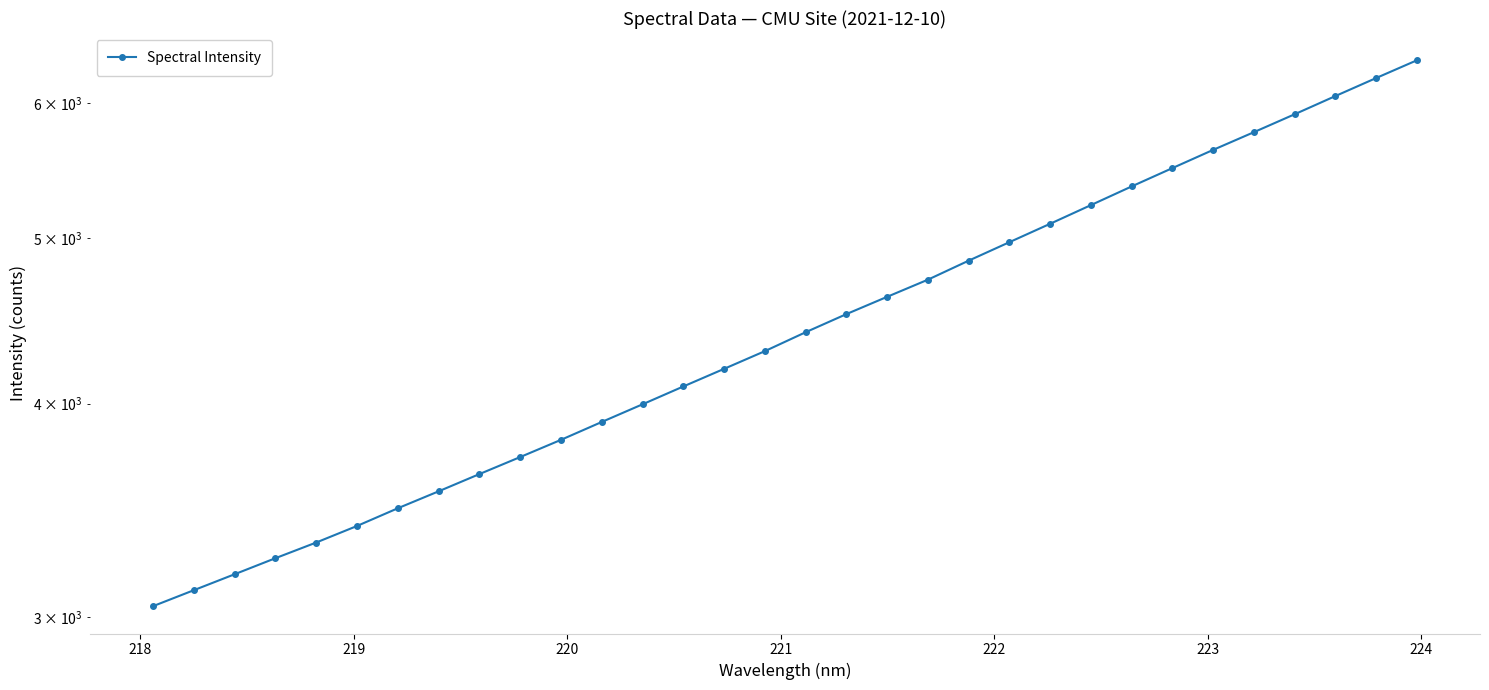

How many distinct data groups are displayed?

1